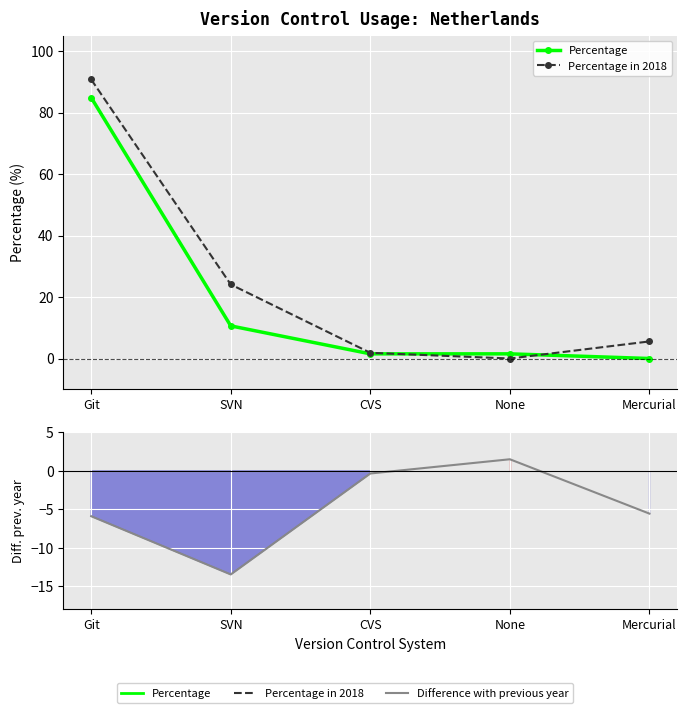

Between Mercurial and CVS, which is larger?

CVS